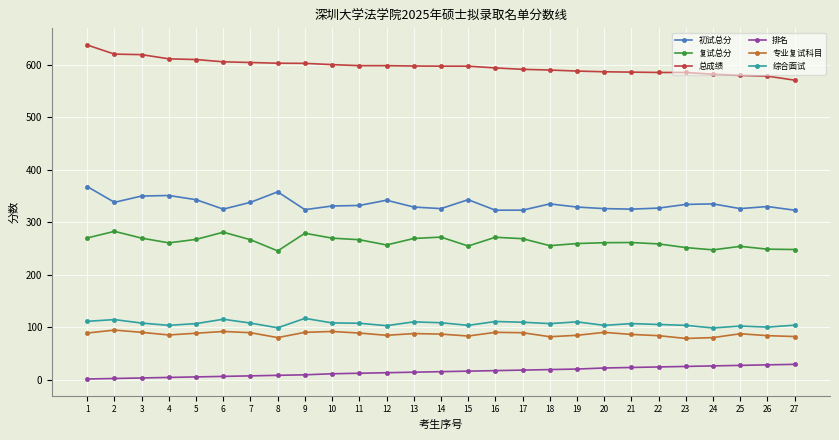

Which label corresponds to the largest value in the chart?

1